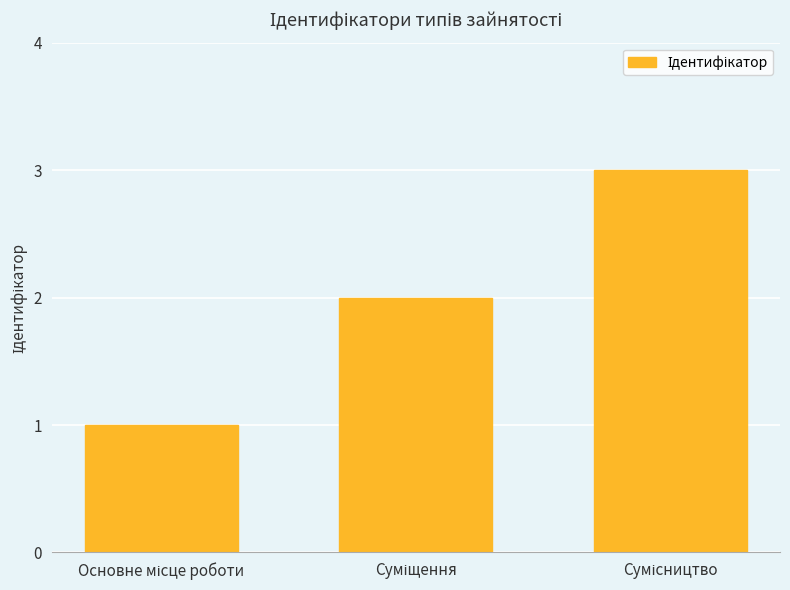

What is the difference between the maximum and second lowest values?

1